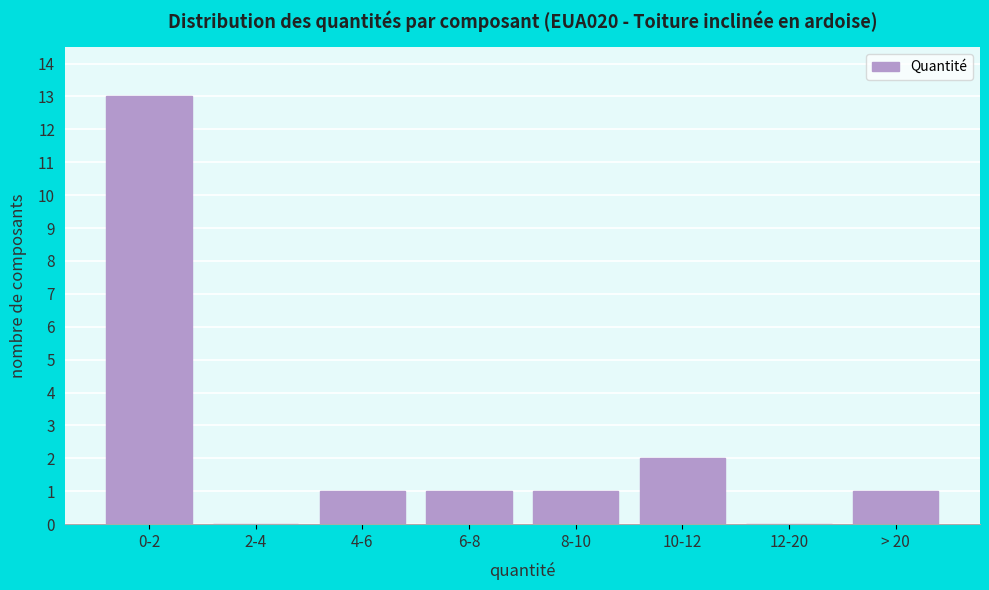

Reading left to right, list all the values displayed in this chart.

0-2=13	2-4=0	4-6=1	6-8=1	8-10=1	10-12=2	12-20=0	> 20=1